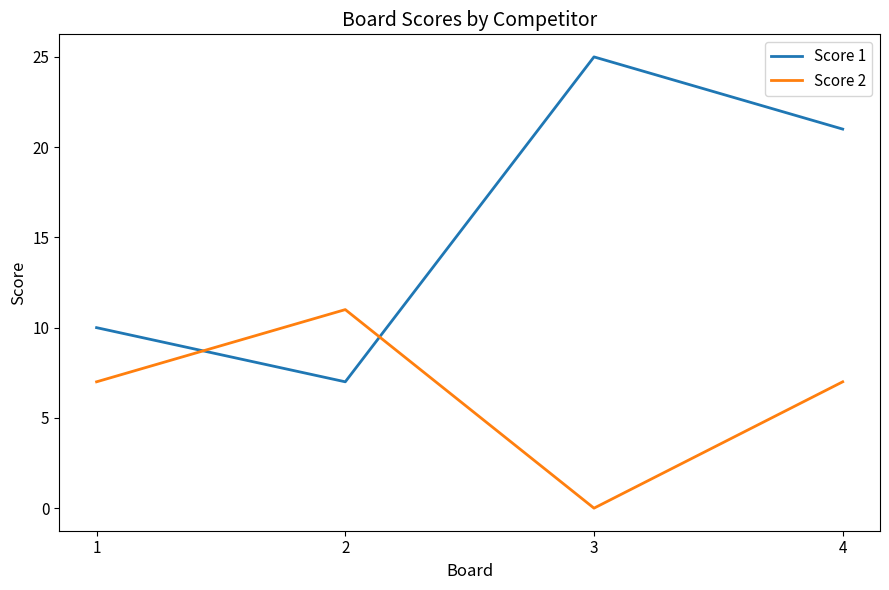

How many lines are shown in the chart?

2